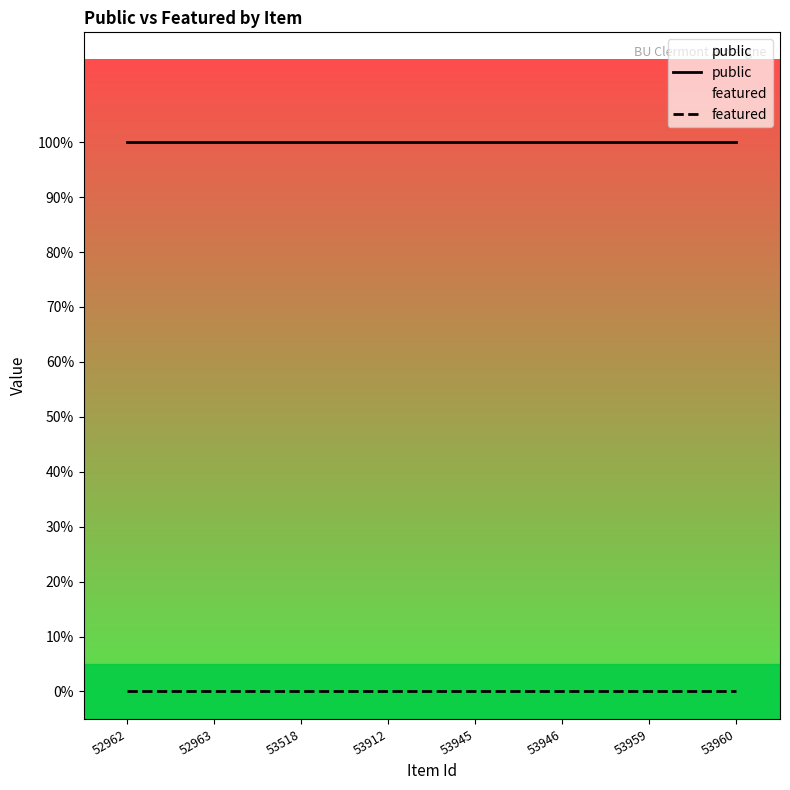

At which category is the sum across all series the highest?

52962